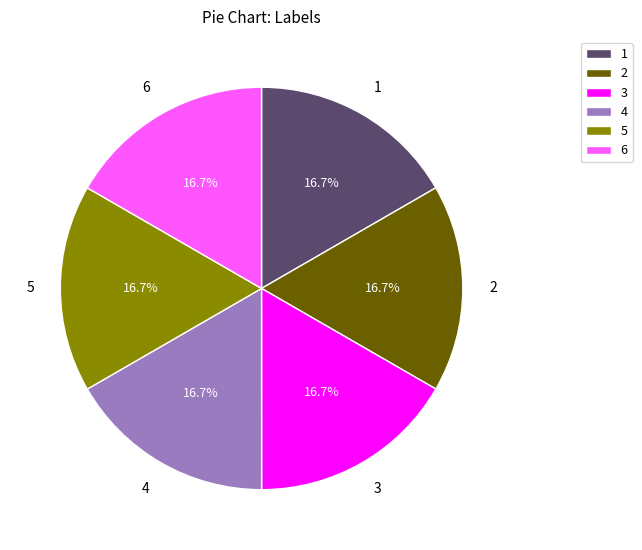

Does any single category account for the majority?

No